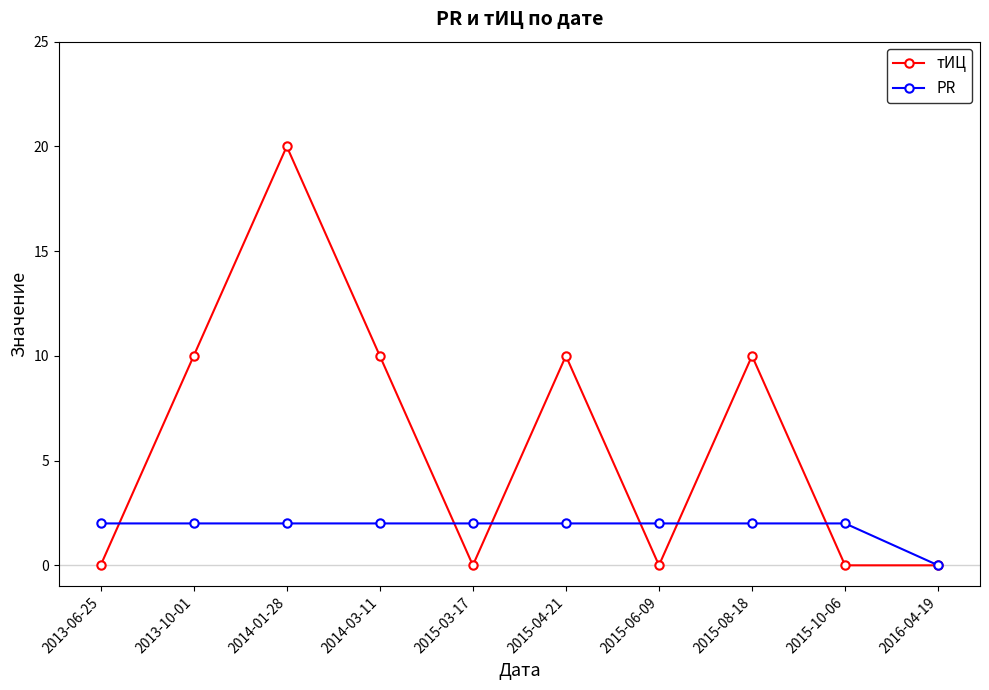

At 2015-10-06, list the series in order from smallest to largest.

тИЦ, PR